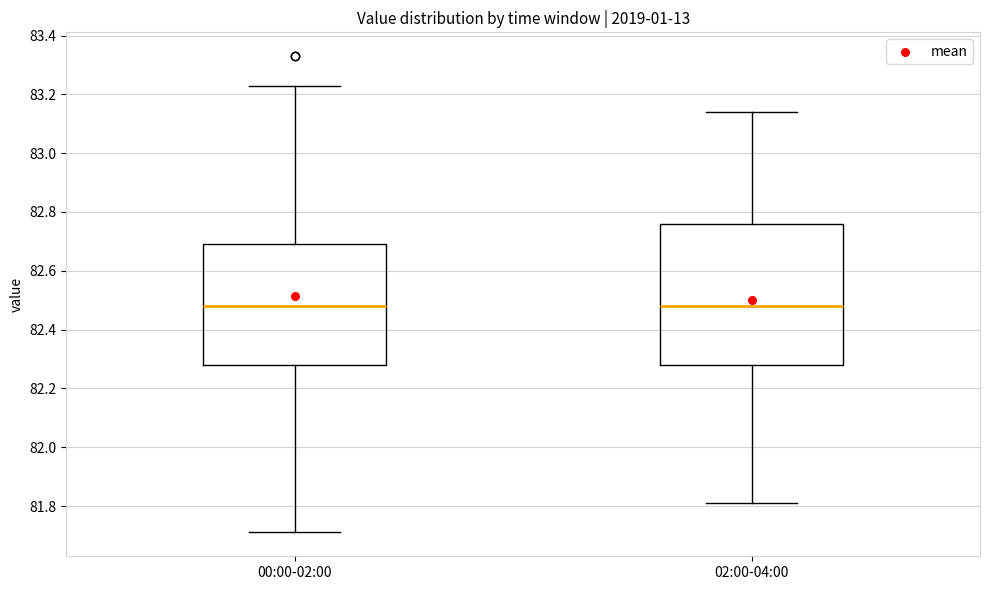

Reading left to right, read every box against the y-axis: the position of its median line, the range the box covers, and the ends of its whiskers. The values are not printed on the chart, so give them approximately, as read against the axis.

00:00-02:00: median 82.48, box 82.28 to 82.70, whiskers 81.72 to 83.24
02:00-04:00: median 82.48, box 82.28 to 82.76, whiskers 81.82 to 83.14